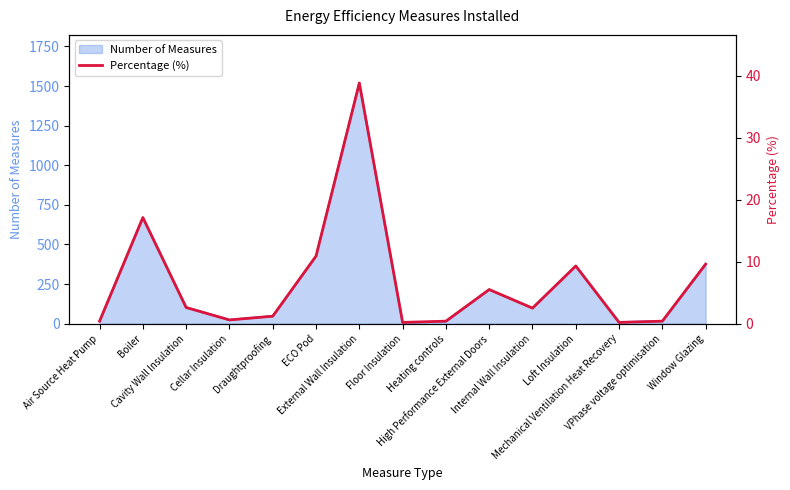

Where is the first local minimum?

Cellar Insulation